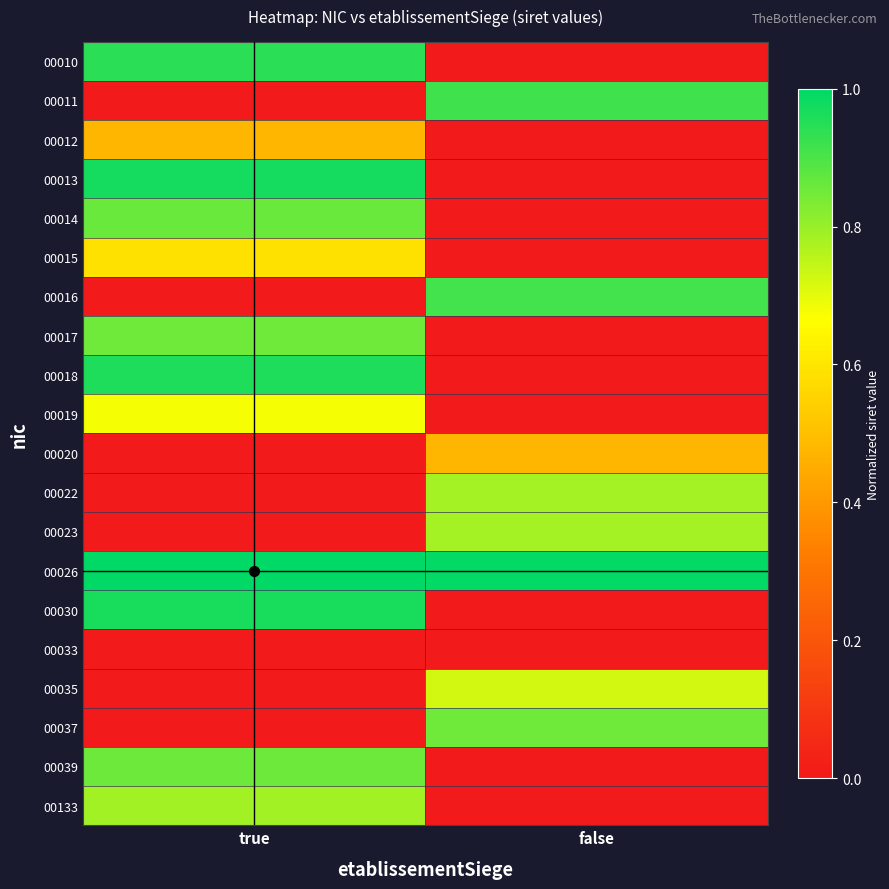

Reading left to right, extract all data points from this chart.

00010: true=0.9	false=0.0
00011: true=0.0	false=0.9
00012: true=0.5	false=0.0
00013: true=1.0	false=0.0
00014: true=0.9	false=0.0
00015: true=0.6	false=0.0
00016: true=0.0	false=0.9
00017: true=0.9	false=0.0
00018: true=1.0	false=0.0
00019: true=0.7	false=0.0
00020: true=0.0	false=0.5
00022: true=0.0	false=0.8
00023: true=0.0	false=0.8
00026: true=1.0	false=1.0
00030: true=1.0	false=0.0
00033: true=0.0	false=0.0
00035: true=0.0	false=0.7
00037: true=0.0	false=0.9
00039: true=0.9	false=0.0
00133: true=0.8	false=0.0